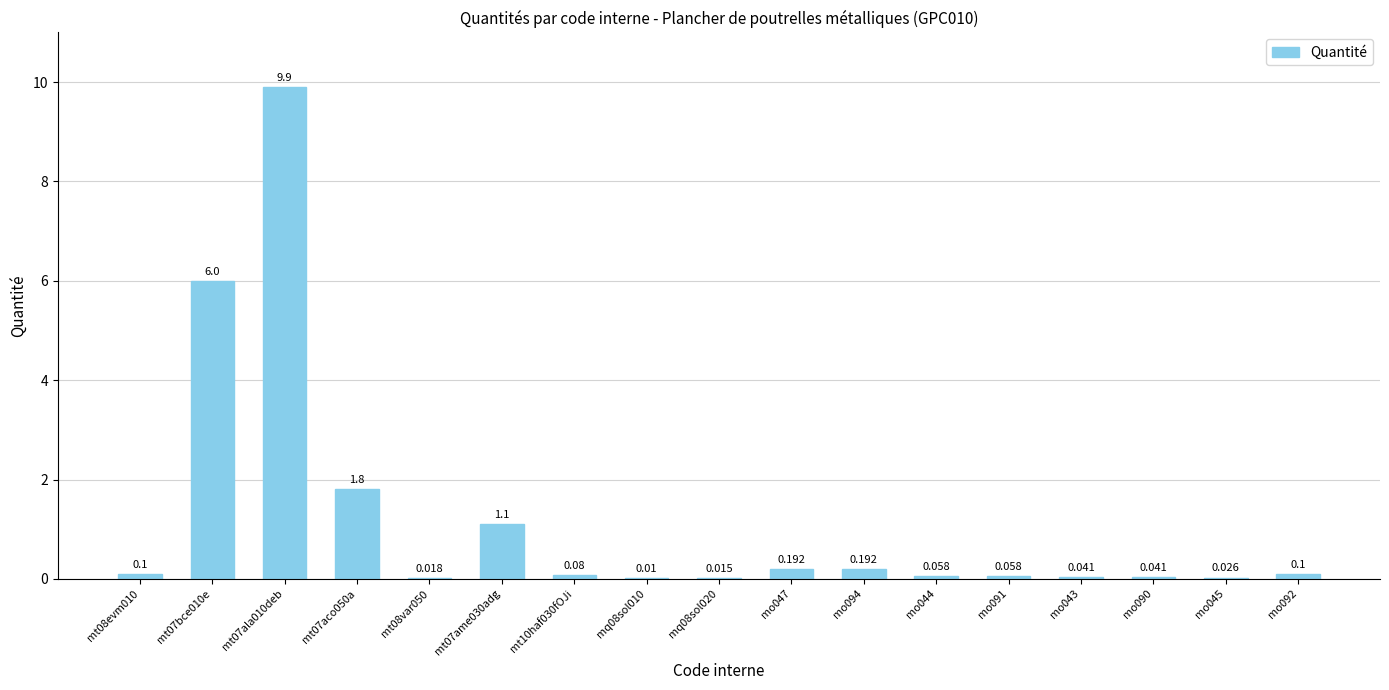

Which has a higher value, mo044 or mo091?

mo044